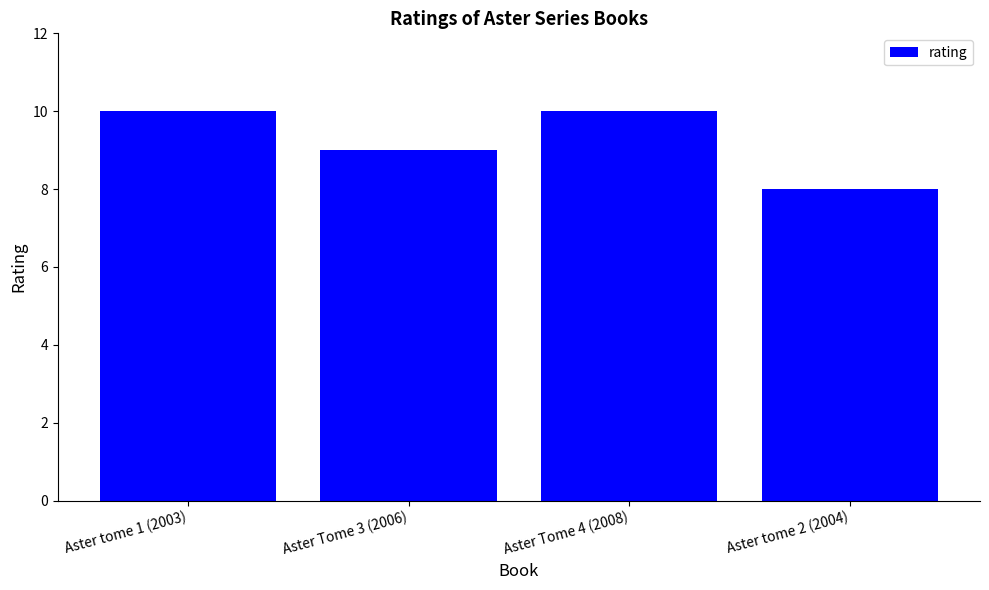

What is the ratio of the value at Aster tome 1 (2003) to the value at Aster Tome 3 (2006)?

1.1